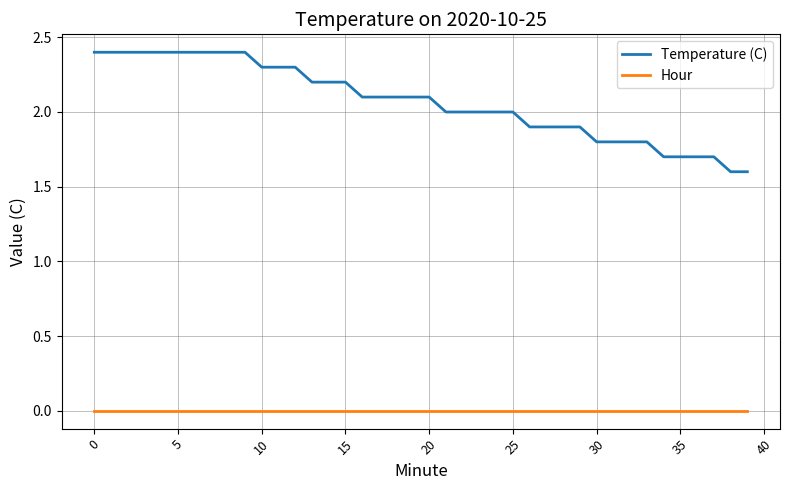

What is the minimum value for Temperature (C)?

1.6